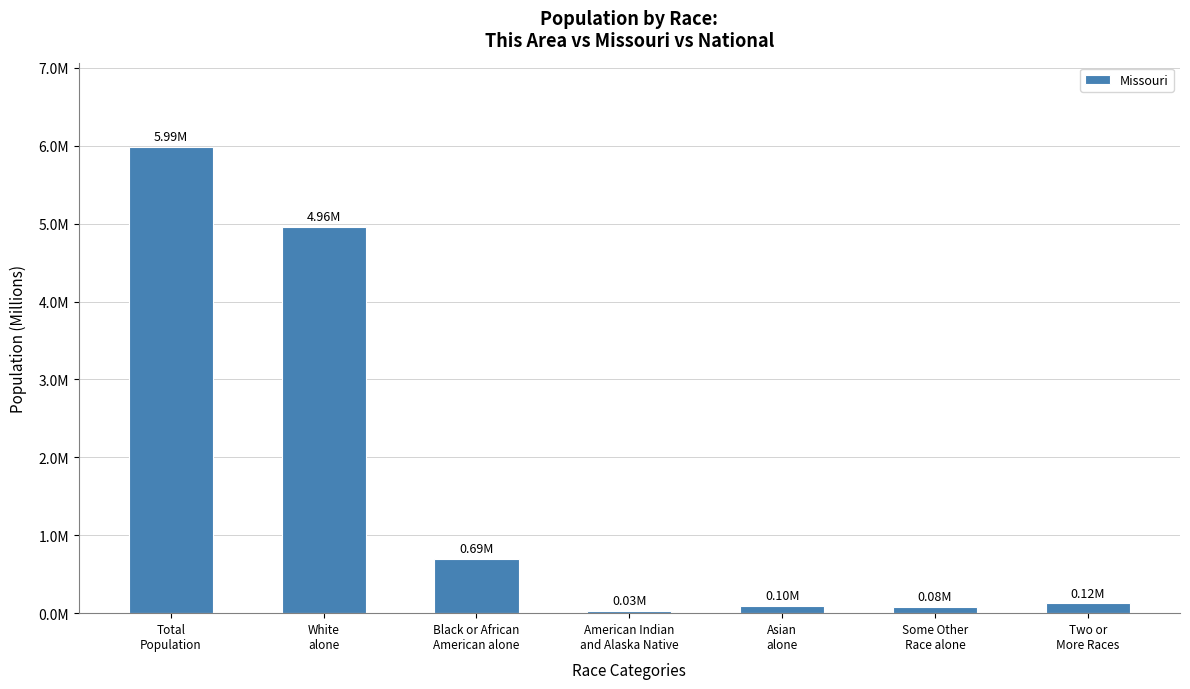

Which label corresponds to the largest value in the chart?

Total
Population